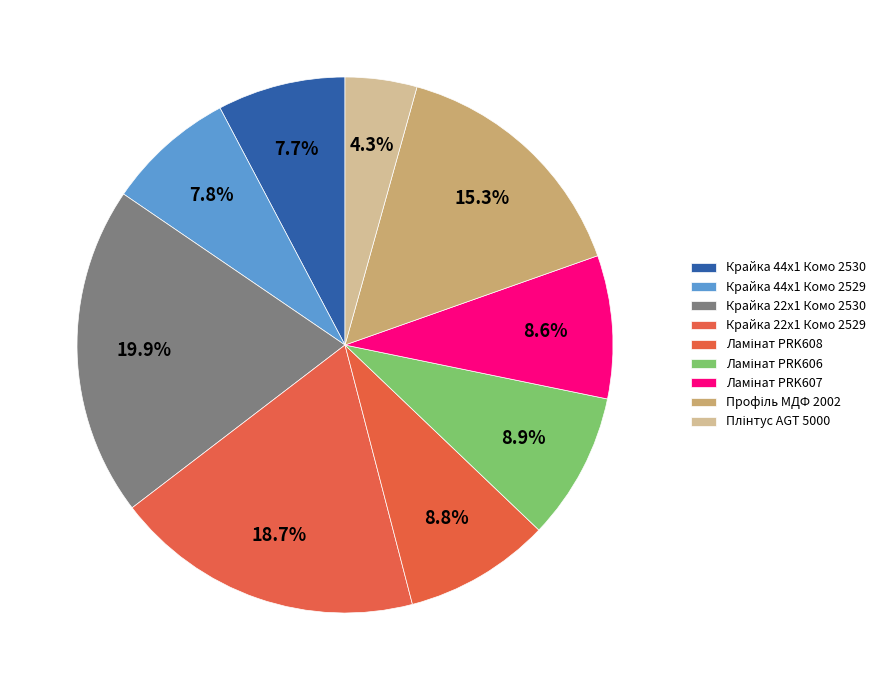

To the nearest percent, what is the difference between the largest and smallest slice percentages?

16%